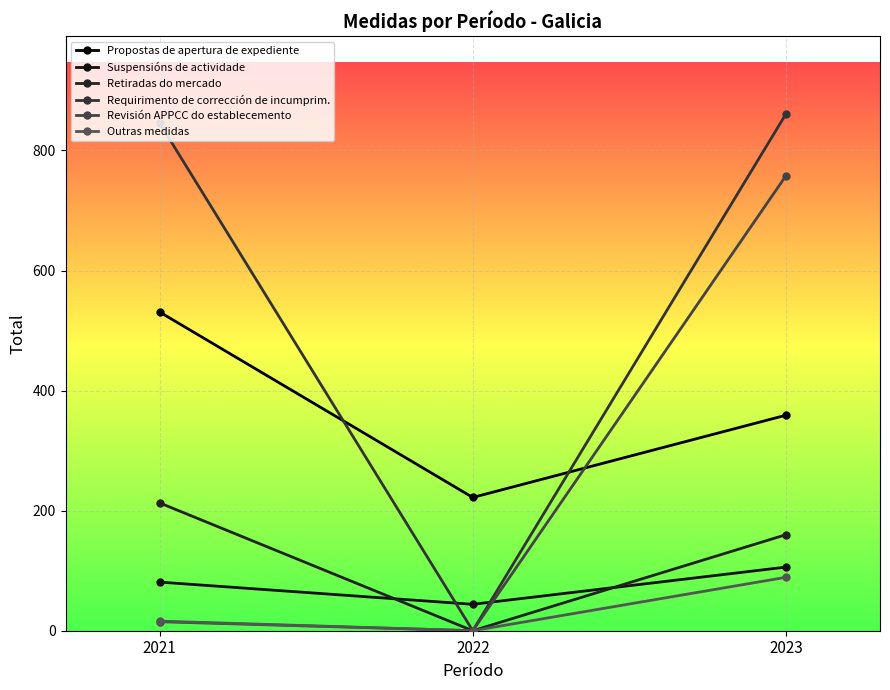

What are all the series names shown in the legend?

Propostas de apertura de expediente, Suspensións de actividade, Retiradas do mercado, Requirimento de corrección de incumprim., Revisión APPCC do establecemento, Outras medidas